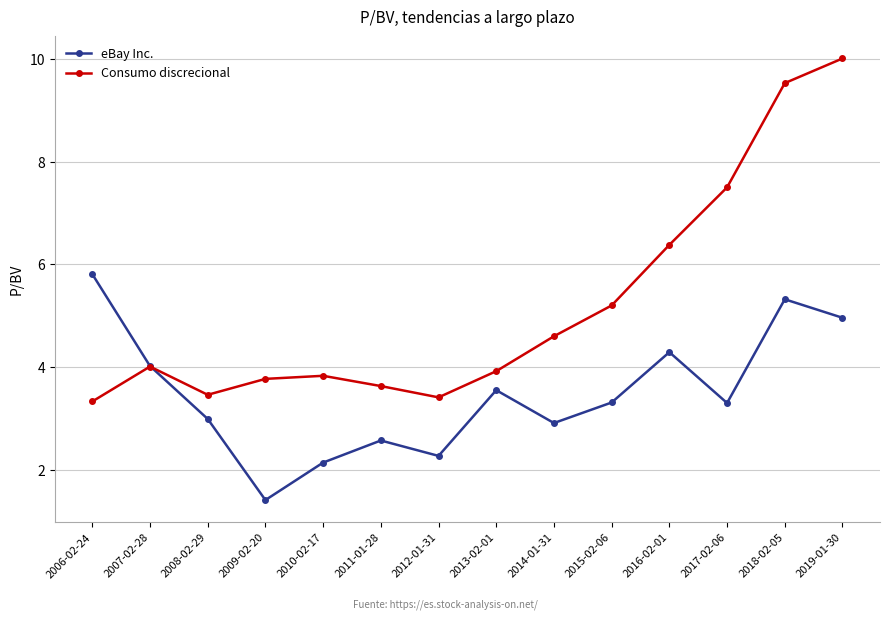

Is the value of eBay Inc. at 2012-01-31 greater than the value of Consumo discrecional at 2019-01-30?

No